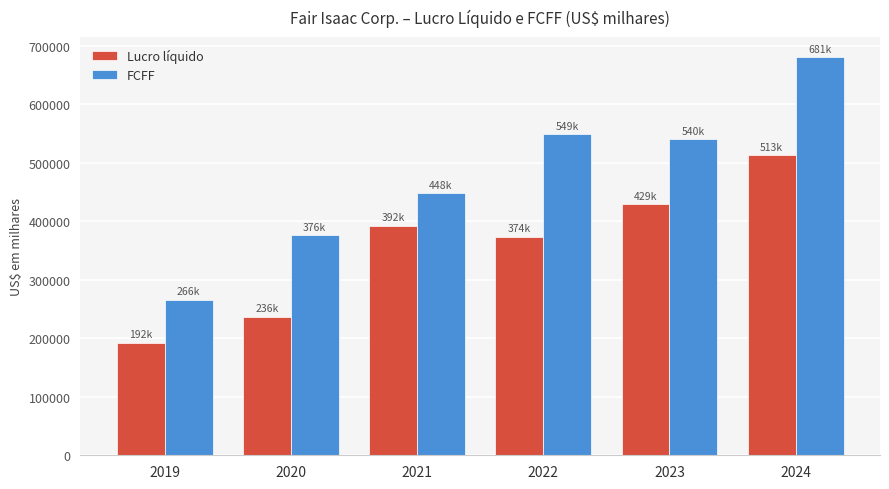

What is the minimum value for FCFF?

266066